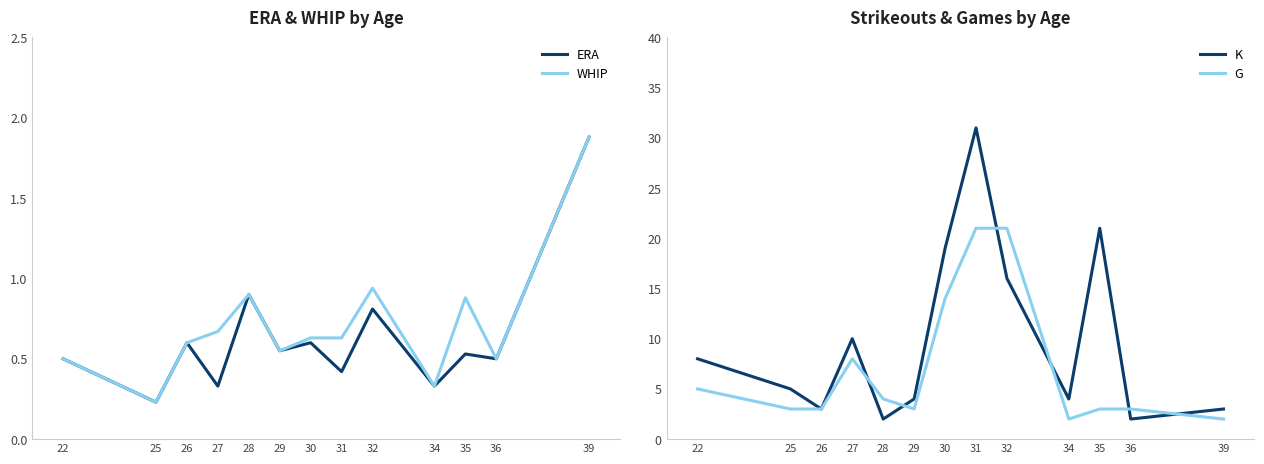

Reading right to left, what are all the values shown in this chart?

ERA: 1.9	0.5	0.5	0.3	0.8	0.4	0.6	0.6	0.9	0.3	0.6	0.2	0.5
WHIP: 1.9	0.5	0.9	0.3	0.9	0.6	0.6	0.6	0.9	0.7	0.6	0.2	0.5
K: 3.0	2.0	21.0	4.0	16.0	31.0	19.0	4.0	2.0	10.0	3.0	5.0	8.0
G: 2.0	3.0	3.0	2.0	21.0	21.0	14.0	3.0	4.0	8.0	3.0	3.0	5.0